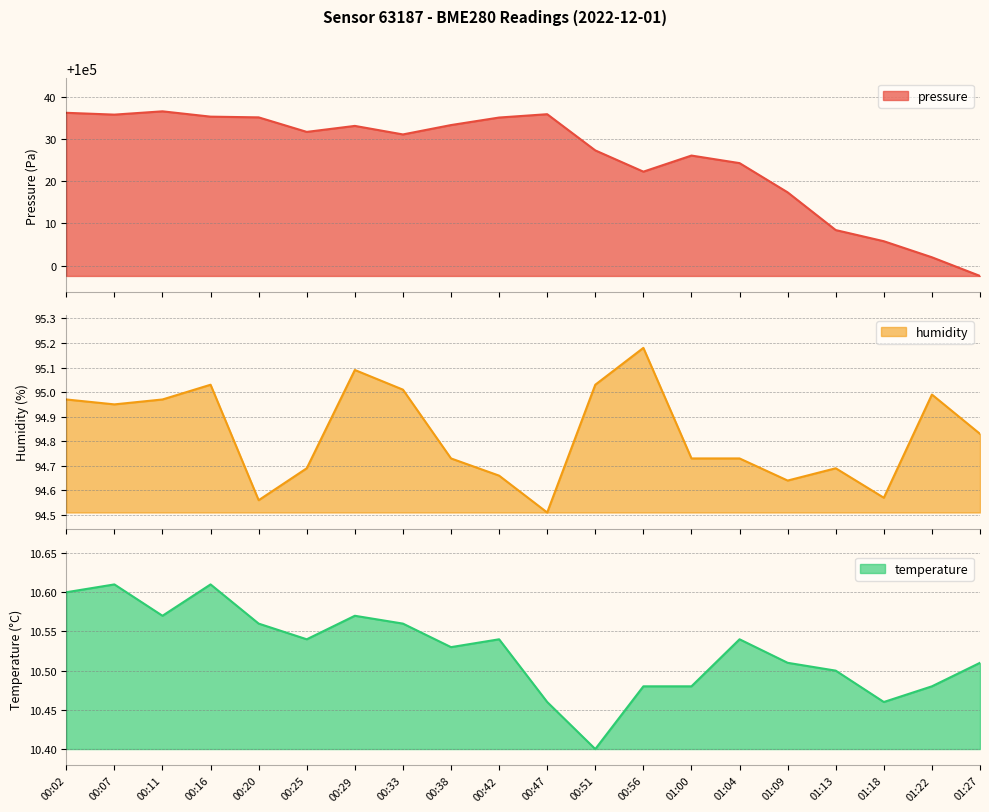

What is the label of the 2nd point from the left?

00:07